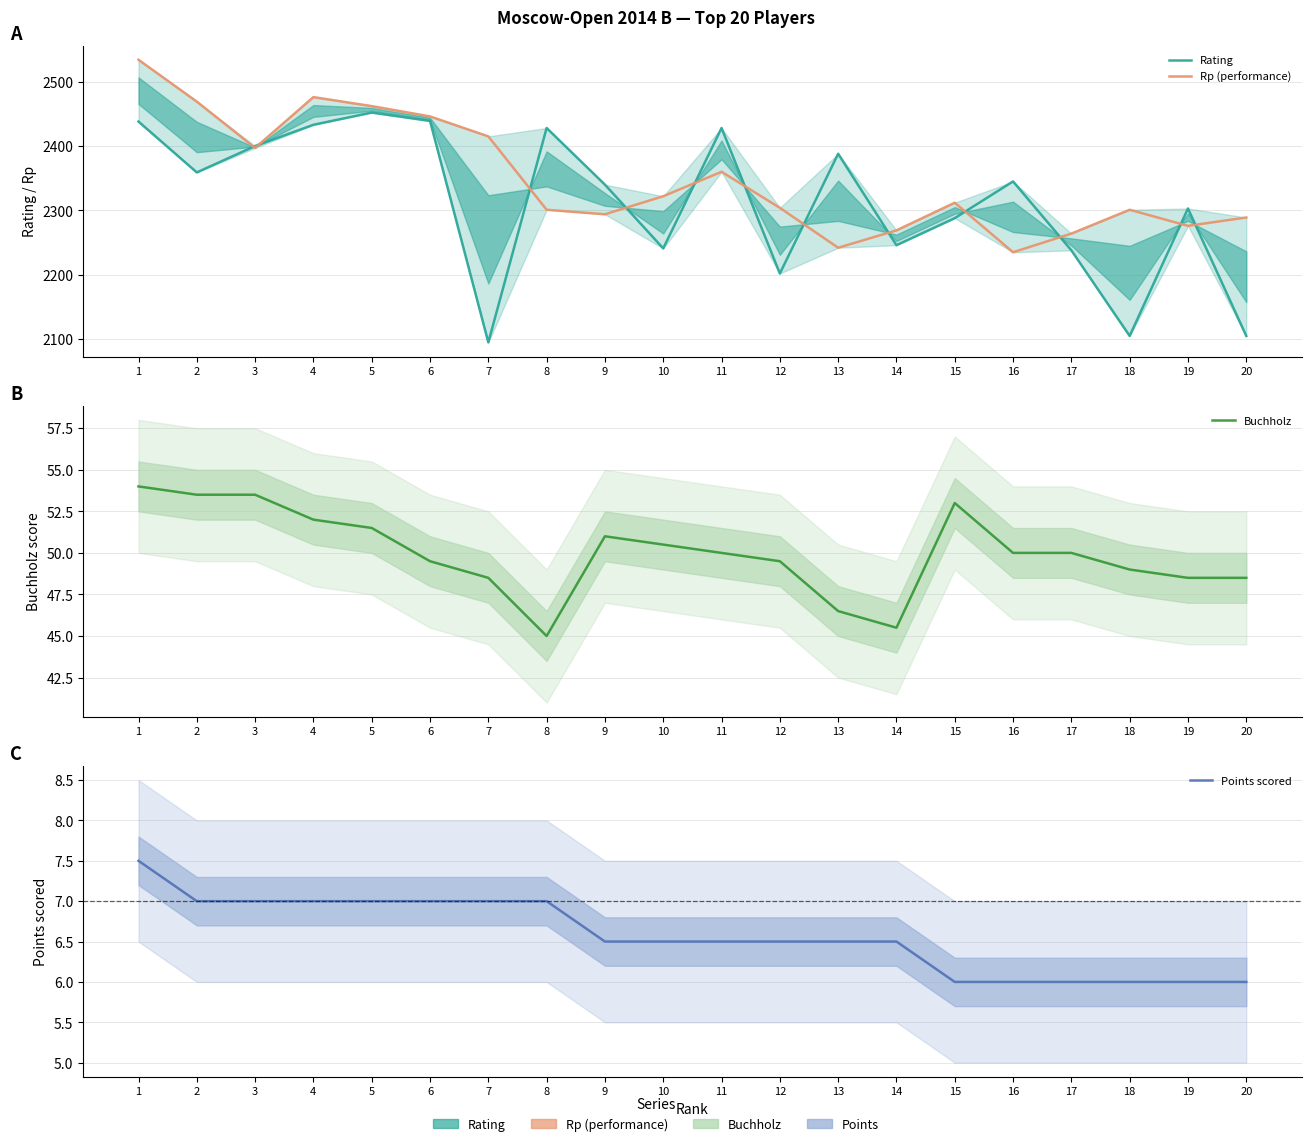

Reading left to right, extract all data points from this chart.

Rating: 2438.0	2359.0	2400.0	2433.0	2452.0	2439.0	2095.0	2428.0	2340.0	2241.0	2428.0	2202.0	2388.0	2246.0	2288.0	2345.0	2238.0	2105.0	2303.0	2105.0
Rp (performance): 2534.0	2469.0	2397.0	2476.0	2462.0	2446.0	2415.0	2301.0	2294.0	2322.0	2360.0	2304.0	2242.0	2269.0	2312.0	2235.0	2264.0	2301.0	2276.0	2289.0
Buchholz: 54.0	53.5	53.5	52.0	51.5	49.5	48.5	45.0	51.0	50.5	50.0	49.5	46.5	45.5	53.0	50.0	50.0	49.0	48.5	48.5
Points scored: 7.5	7.0	7.0	7.0	7.0	7.0	7.0	7.0	6.5	6.5	6.5	6.5	6.5	6.5	6.0	6.0	6.0	6.0	6.0	6.0